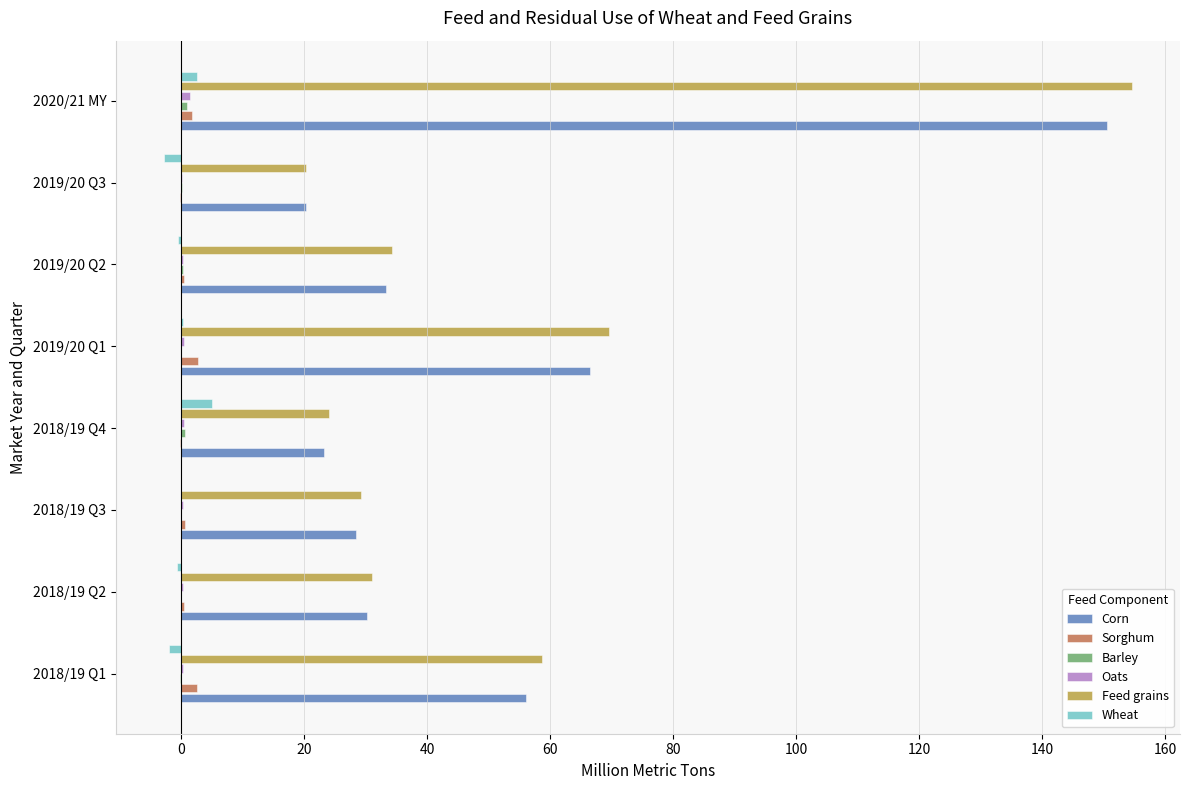

At which category is the sum across all series the highest?

2020/21 MY